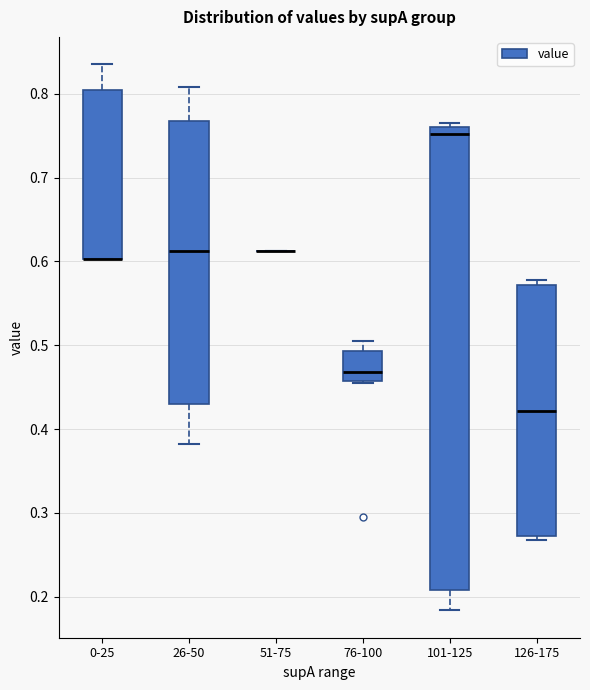

Comparing the boxes themselves (not the whiskers), which one is the tallest?

101-125